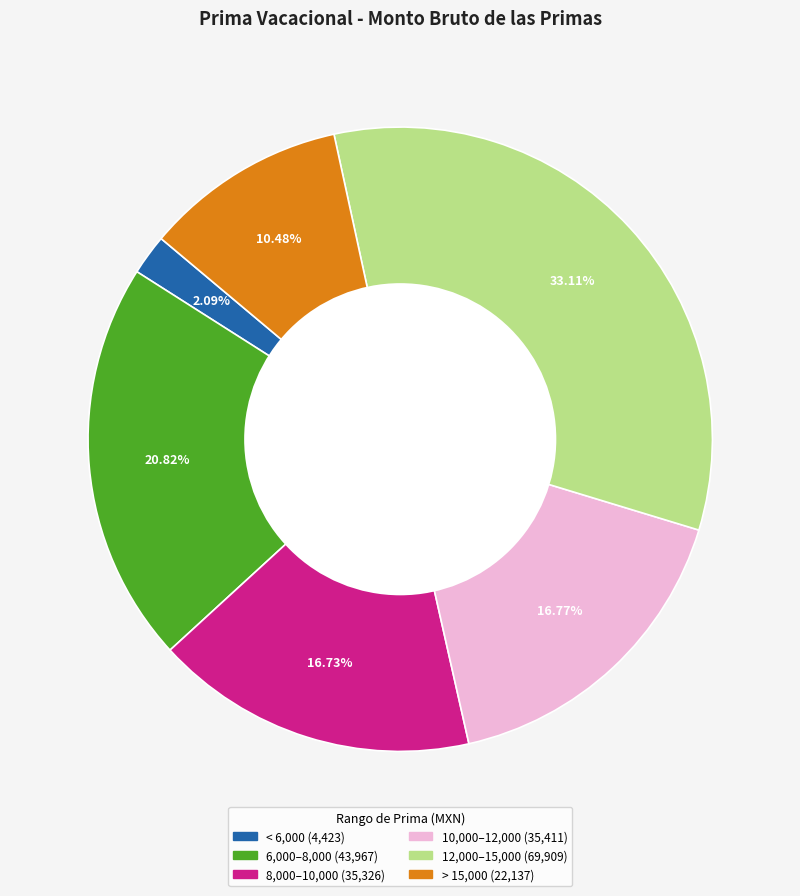

Does any single category account for the majority?

No